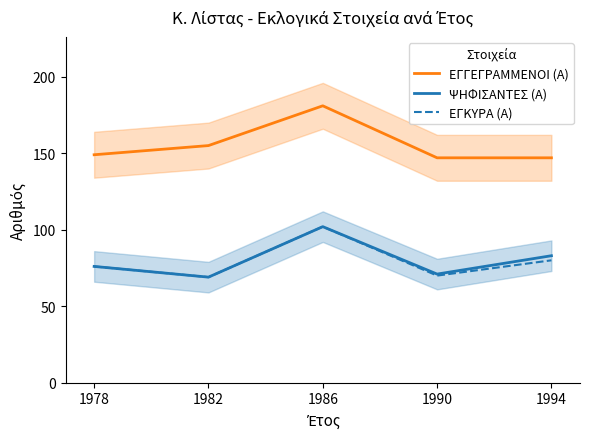

True or false: ΨΗΦΙΣΑΝΤΕΣ (Α) and ΕΓΓΕΓΡΑΜΜΕΝΟΙ (Α) intersect in this chart.

False